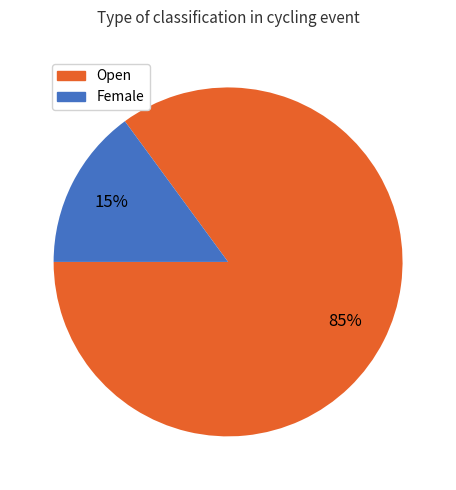

Between Female and Open, which is larger?

Open